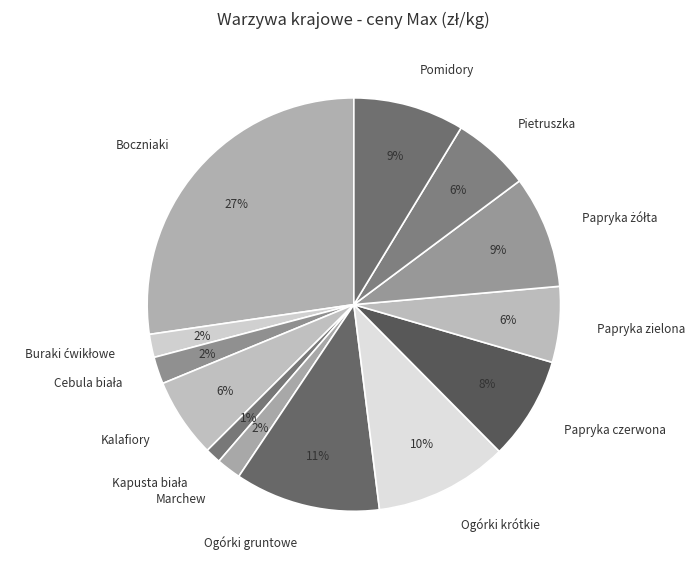

Count the number of slices in the pie.

13